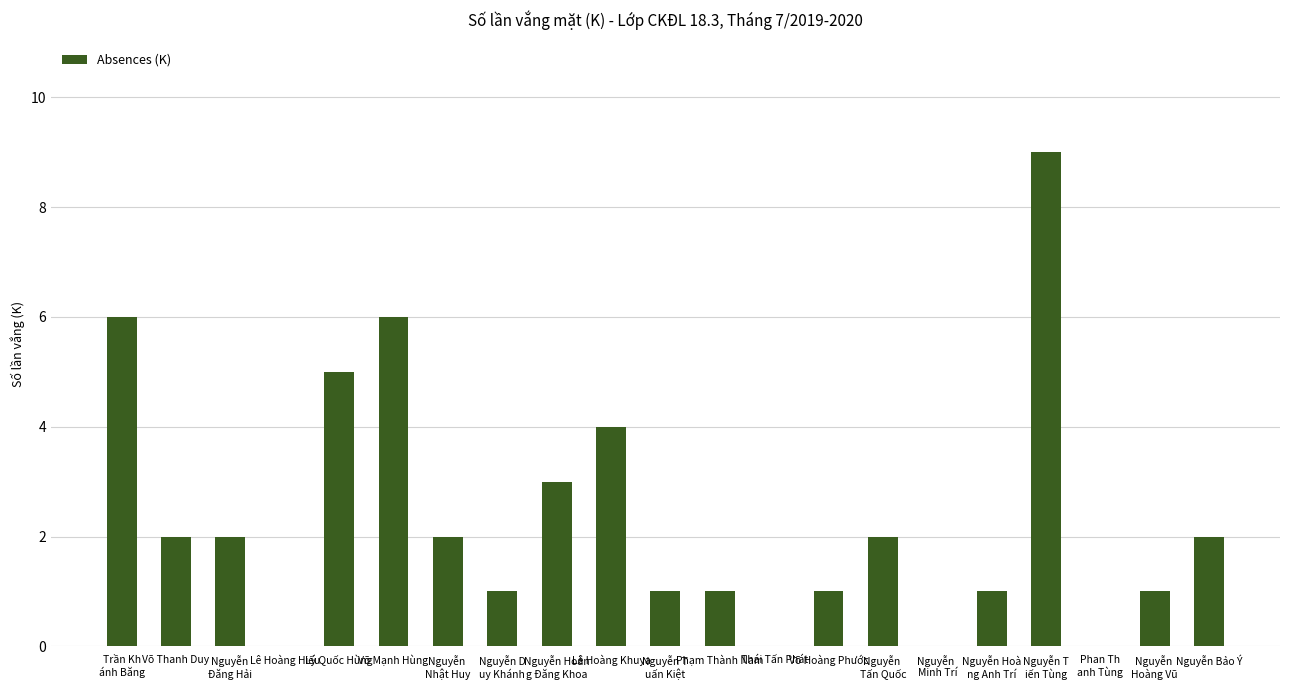

What value does the data have at Lý Quốc Hùng?

5